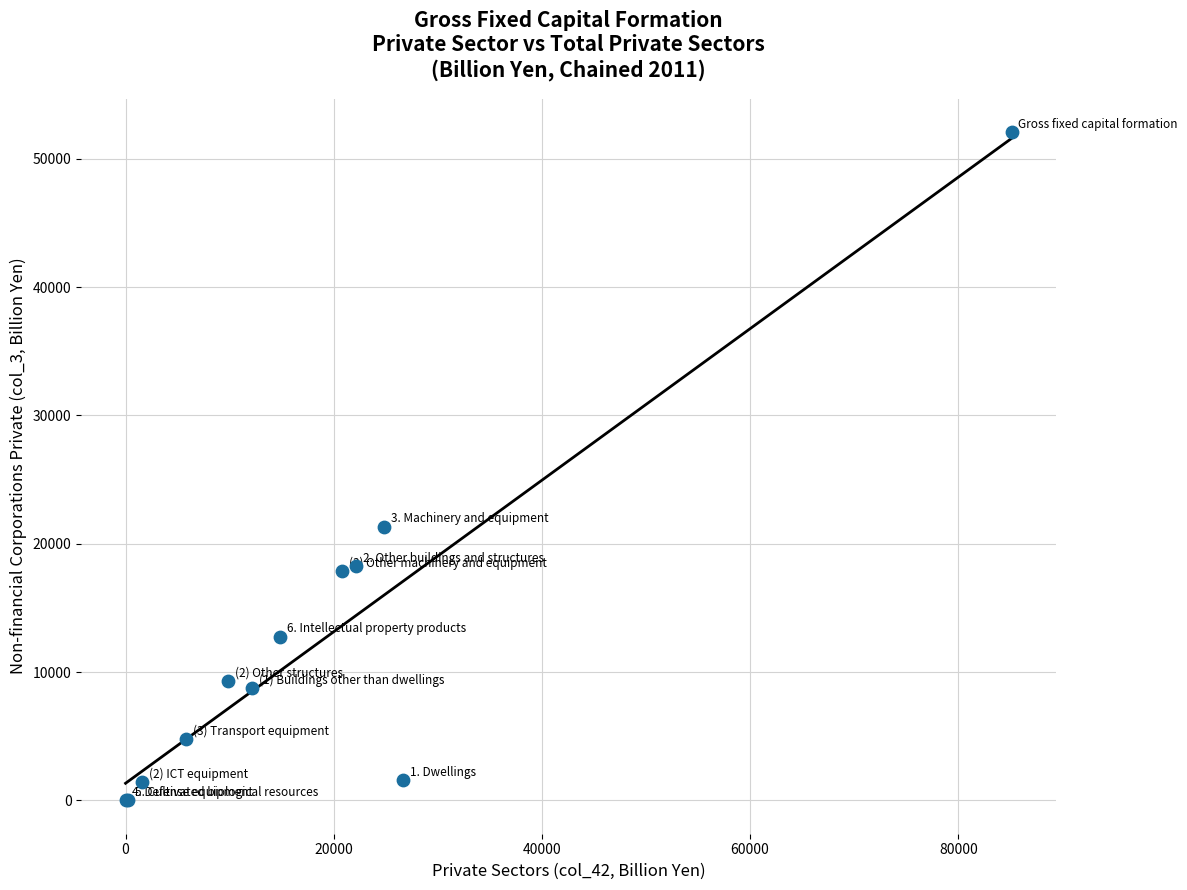

What Y value in the scatter plot is closest to 26046?

21338.7